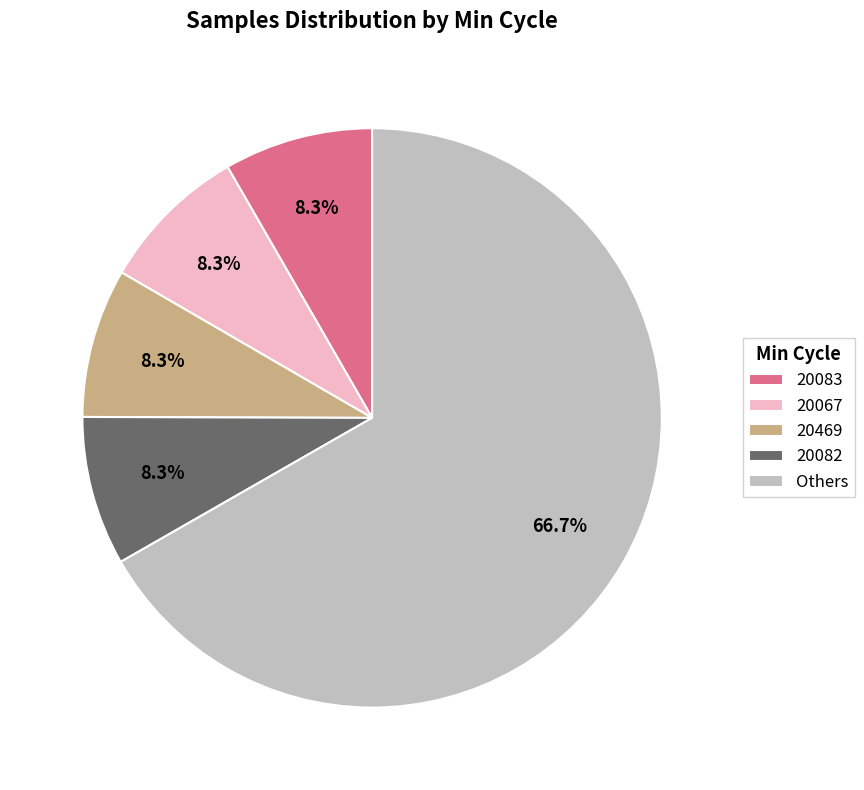

Do 20067 and Others together represent more than half of the pie?

Yes